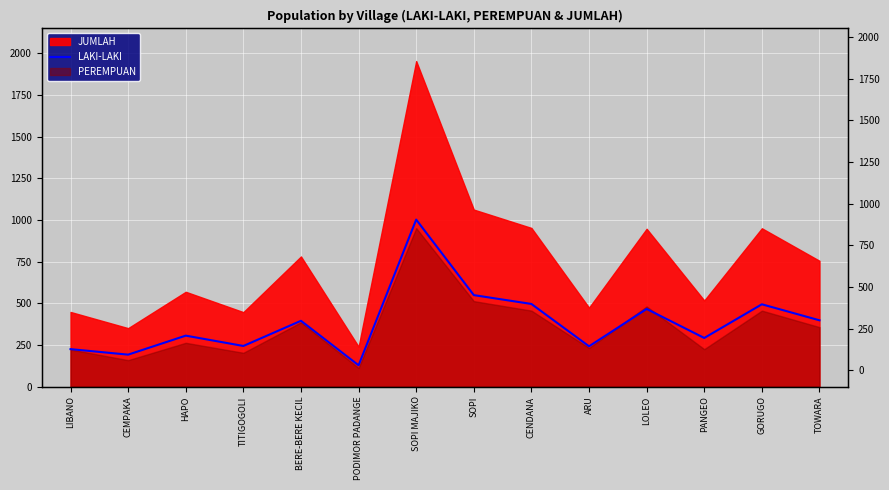

What is the average value?

388